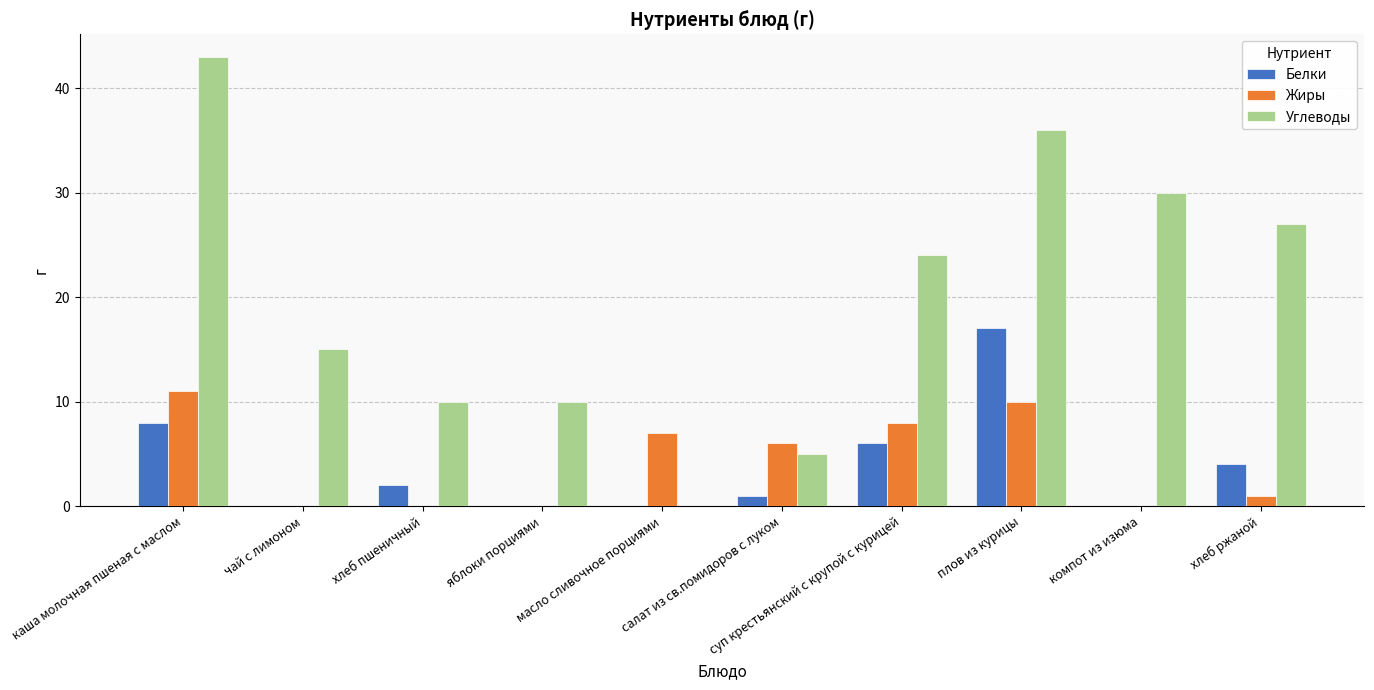

Are the bars grouped side by side (vs. stacked)?

Yes